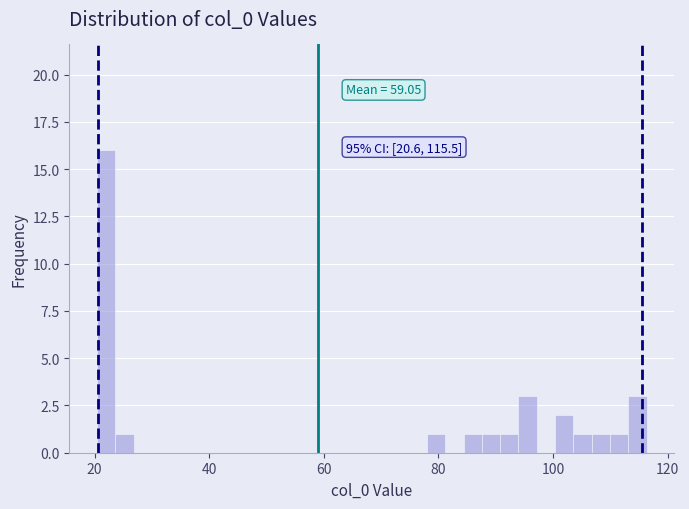

Read against the x-axis, roughly where is the centre of the tallest bar?

22